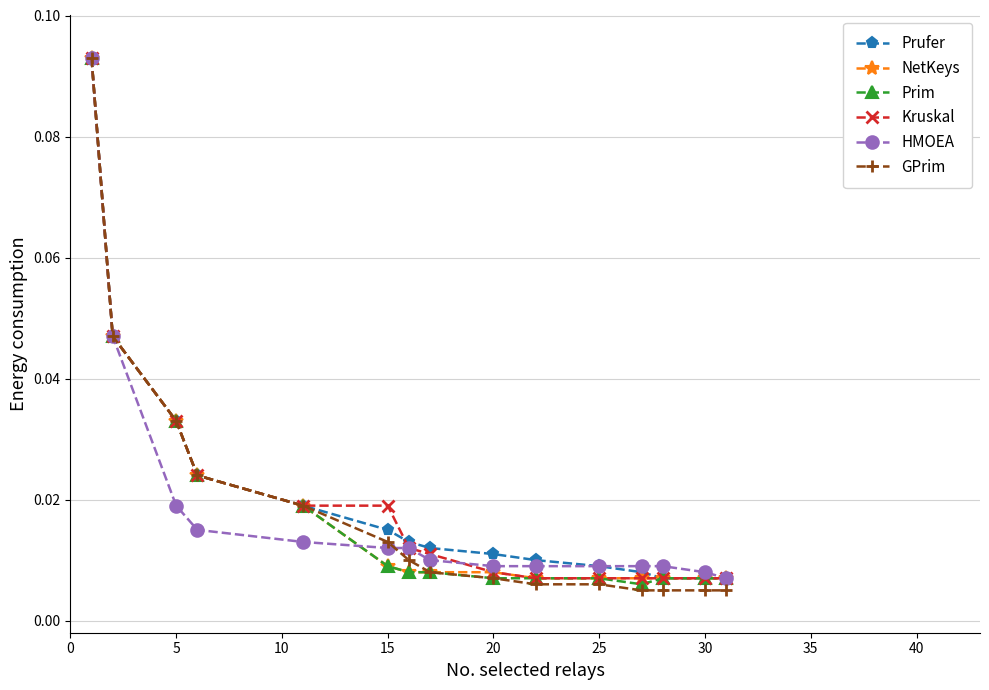

At how many categories does at least one series exceed 0?

15